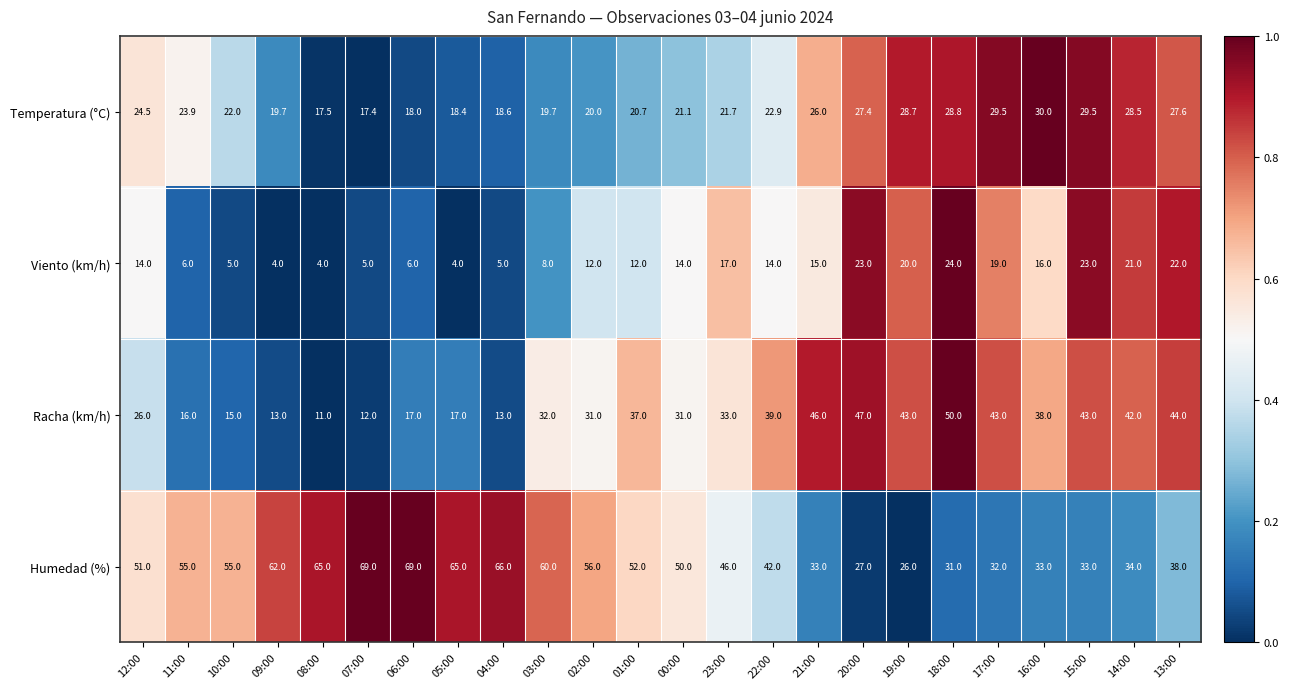

How many distinct data groups are displayed?

4